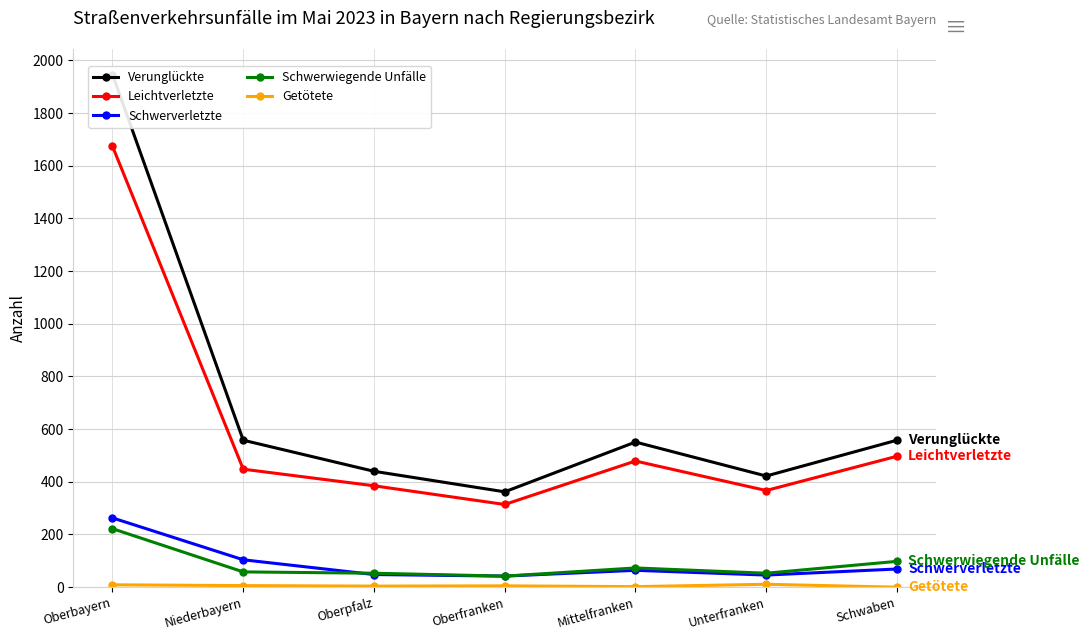

True or false: Schwerverletzte has more than 0 points higher than both neighbors.

True